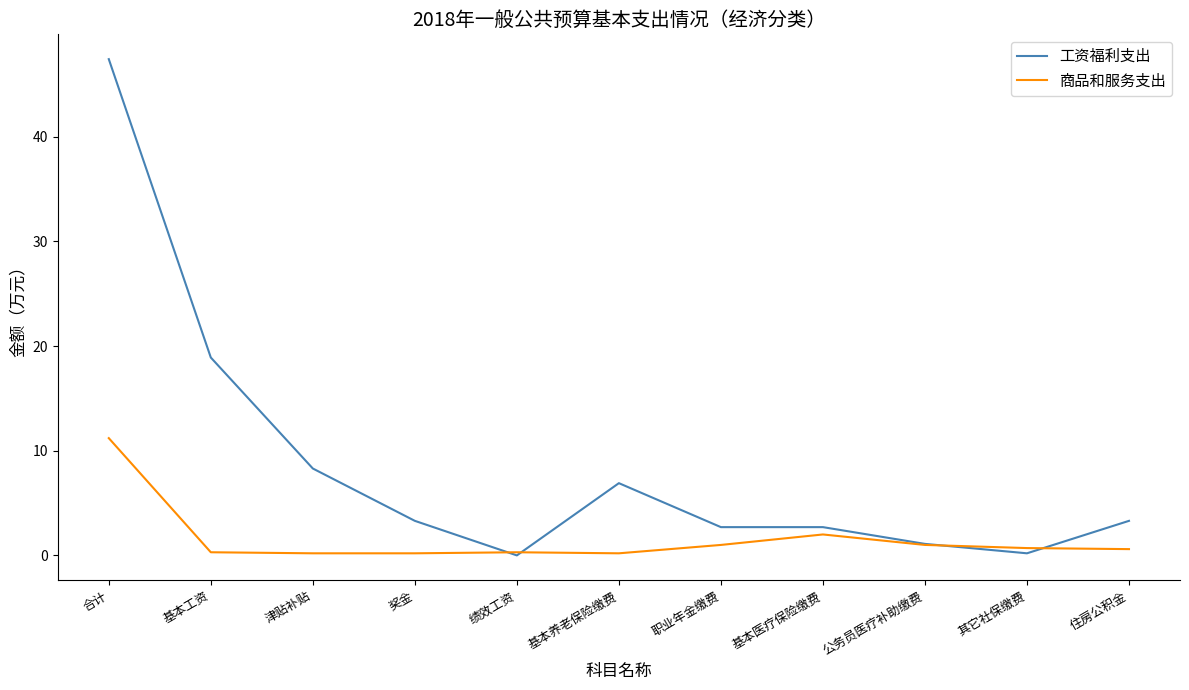

At which category is the sum across all series the highest?

合计